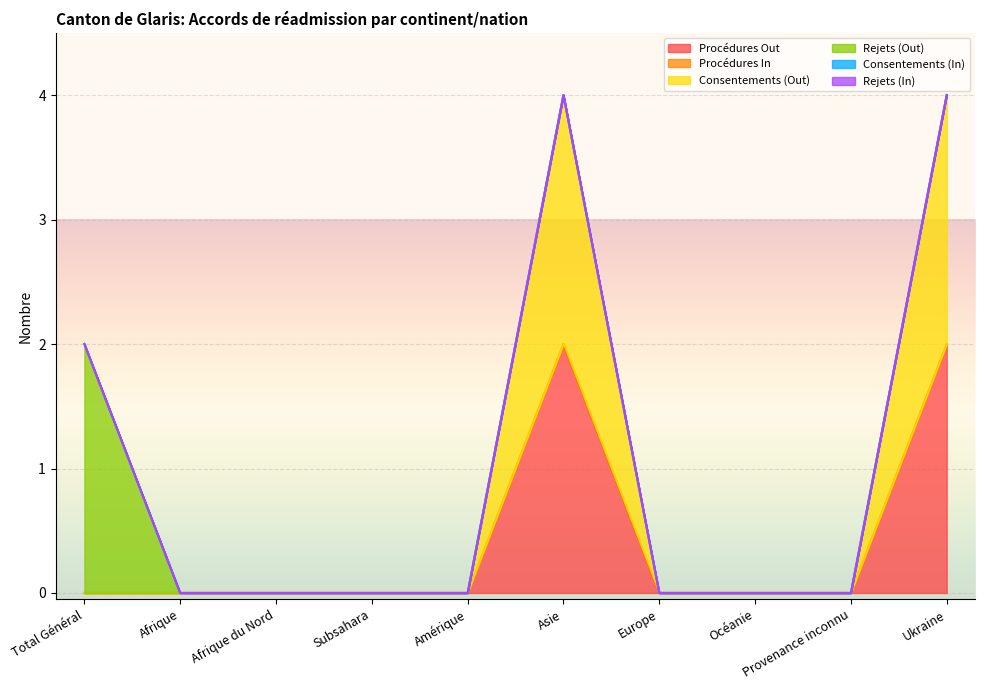

Which series has the widest spread of values?

Procédures Out